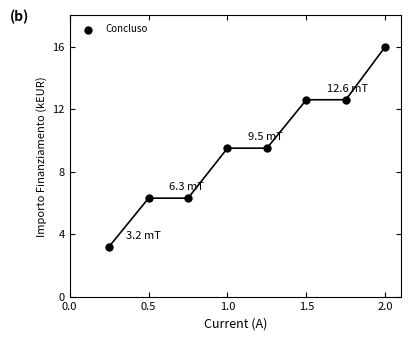

What is the range of X values (max minus min)?

1.8